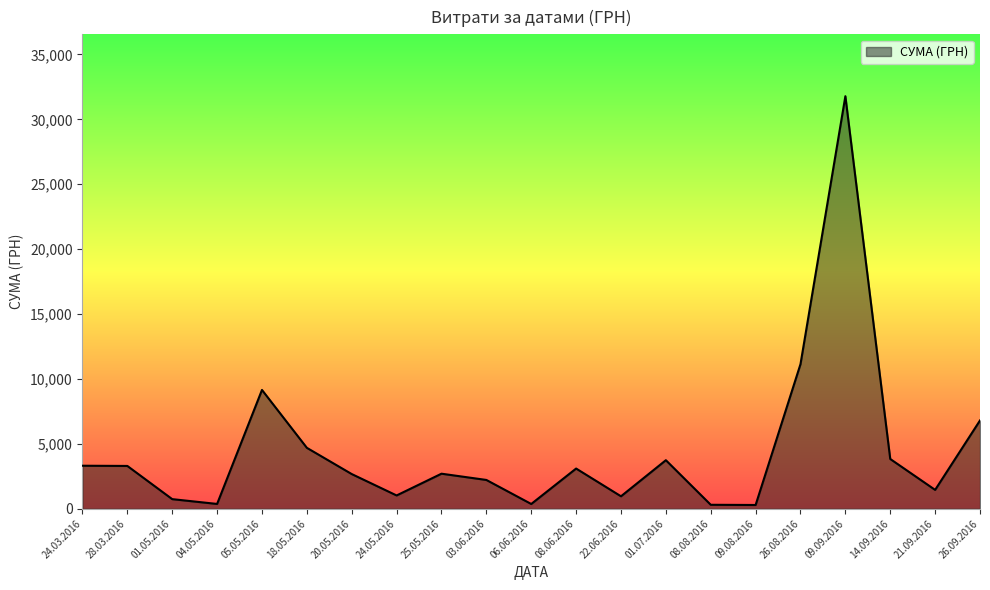

The chart shows a value of 4797.2 at 25.05.2016. True or false?

False